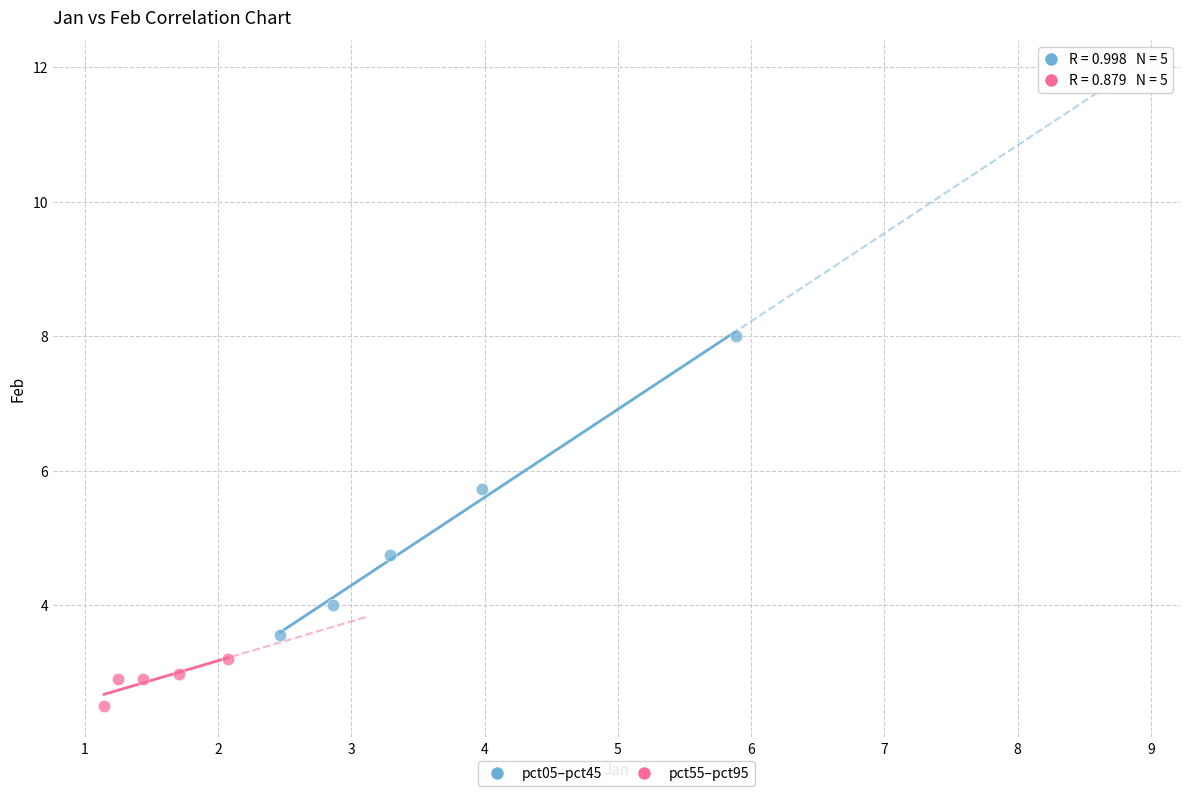

Which series has the largest Y range (max minus min)?

pct05–pct45